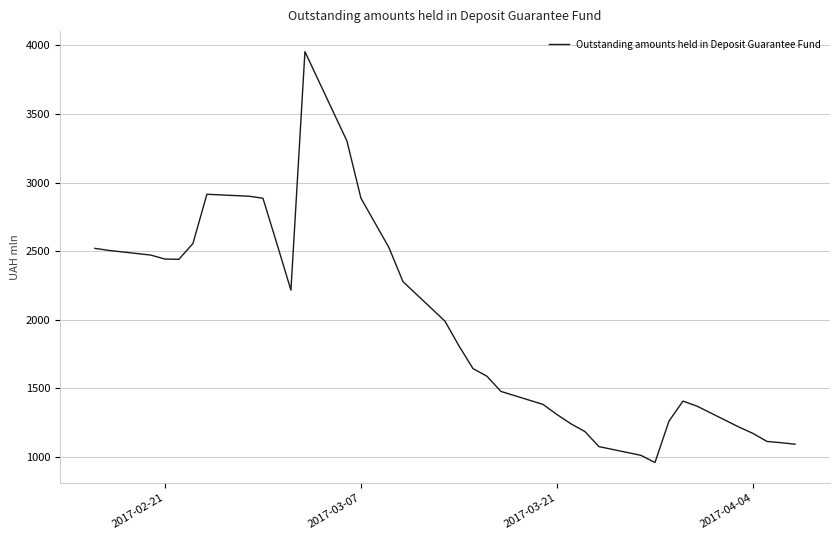

What is the maximum value shown in the chart?

3954.7